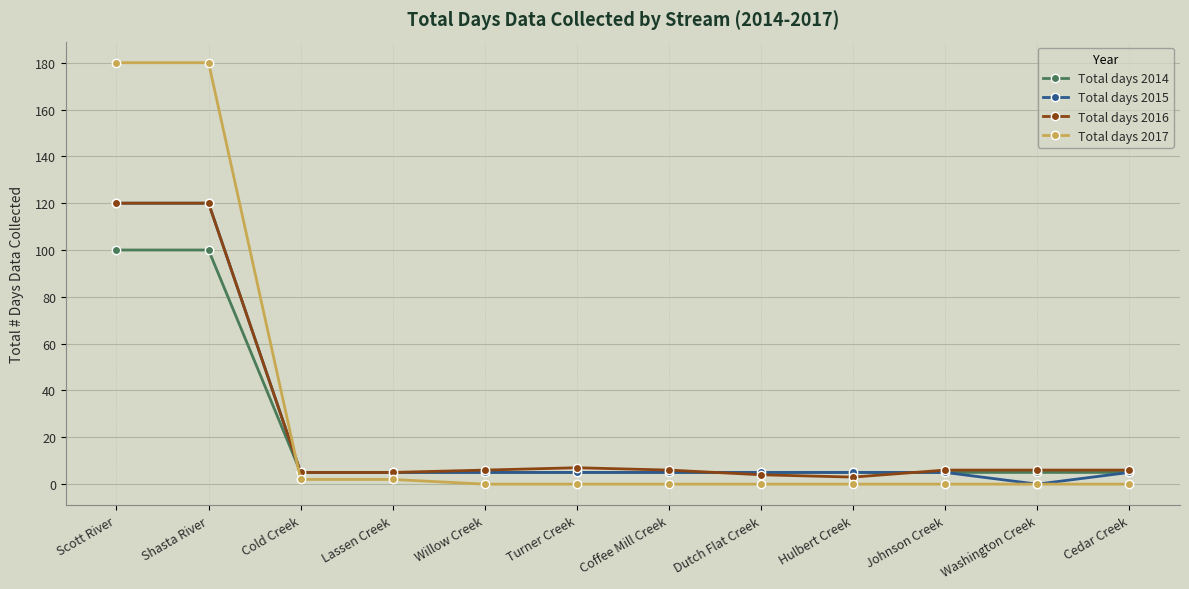

Reading right to left, extract all data points from this chart.

Total days 2014: Cedar Creek=5	Washington Creek=5	Johnson Creek=5	Hulbert Creek=5	Dutch Flat Creek=5	Coffee Mill Creek=5	Turner Creek=5	Willow Creek=5	Lassen Creek=5	Cold Creek=5	Shasta River=100	Scott River=100
Total days 2015: Cedar Creek=5	Washington Creek=0	Johnson Creek=5	Hulbert Creek=5	Dutch Flat Creek=5	Coffee Mill Creek=5	Turner Creek=5	Willow Creek=5	Lassen Creek=5	Cold Creek=5	Shasta River=120	Scott River=120
Total days 2016: Cedar Creek=6	Washington Creek=6	Johnson Creek=6	Hulbert Creek=3	Dutch Flat Creek=4	Coffee Mill Creek=6	Turner Creek=7	Willow Creek=6	Lassen Creek=5	Cold Creek=5	Shasta River=120	Scott River=120
Total days 2017: Cedar Creek=0	Washington Creek=0	Johnson Creek=0	Hulbert Creek=0	Dutch Flat Creek=0	Coffee Mill Creek=0	Turner Creek=0	Willow Creek=0	Lassen Creek=2	Cold Creek=2	Shasta River=180	Scott River=180